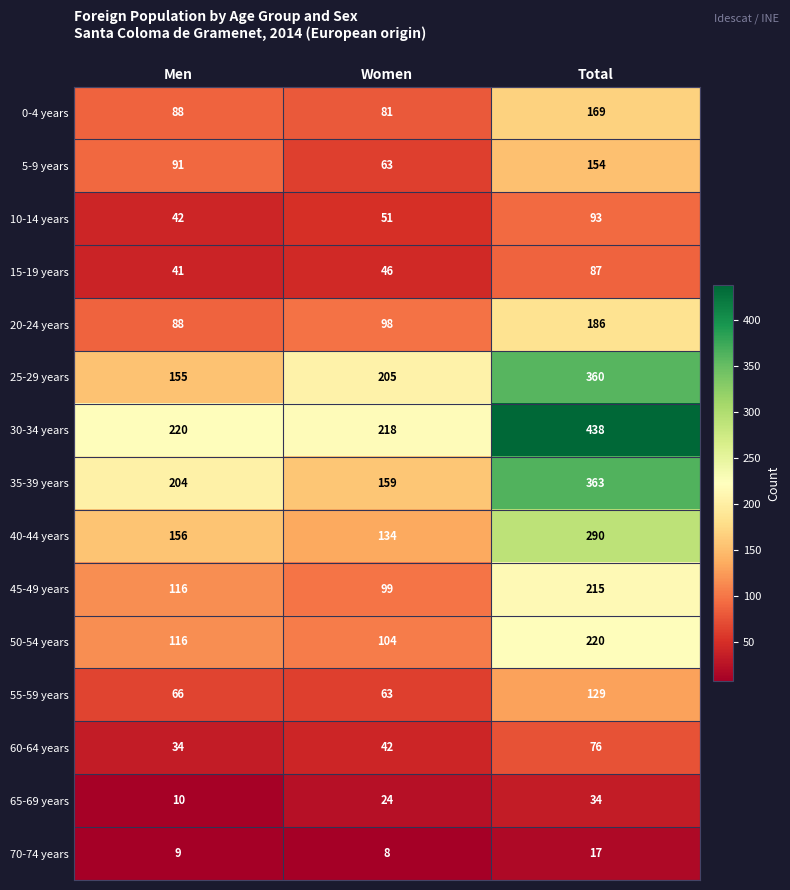

At which label does 70-74 years reach its peak?

Total